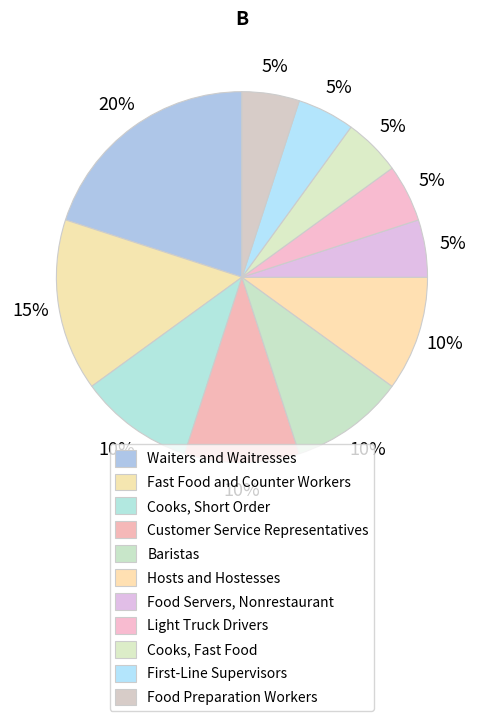

To the nearest percent, what is the average slice percentage?

9%